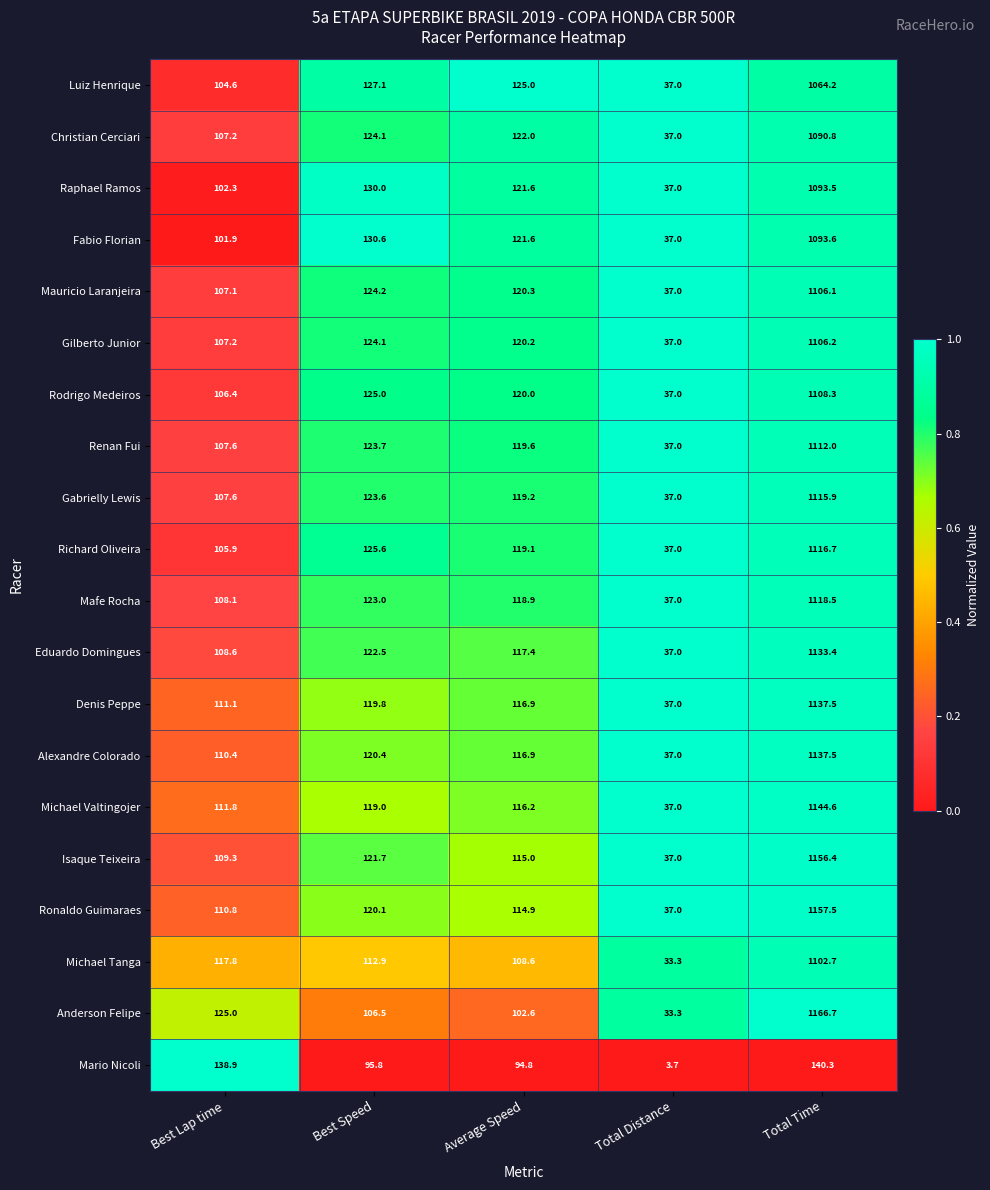

Which label corresponds to the largest value in the chart?

Total Time